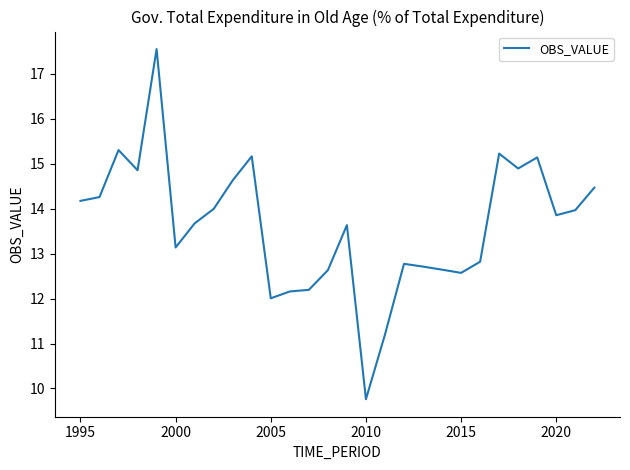

What is the minimum value shown in the chart?

9.8